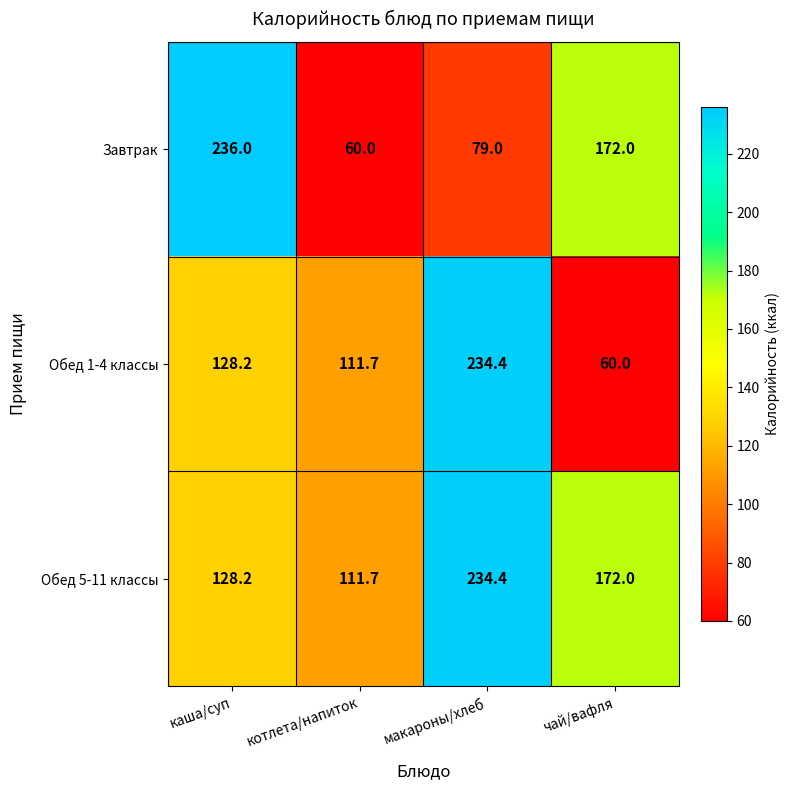

At how many categories does at least one series exceed 173?

2